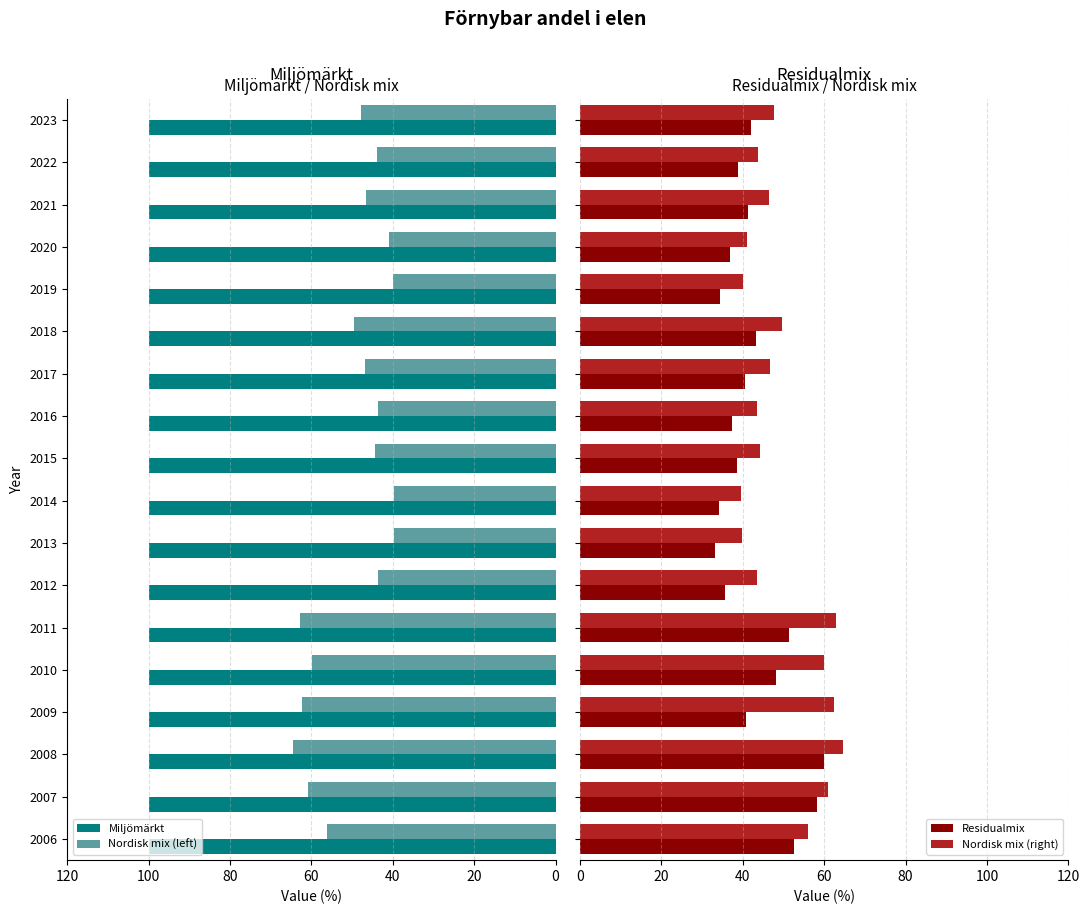

The value of Nordisk mix (left) at 2010 is 59.9. True or false?

True